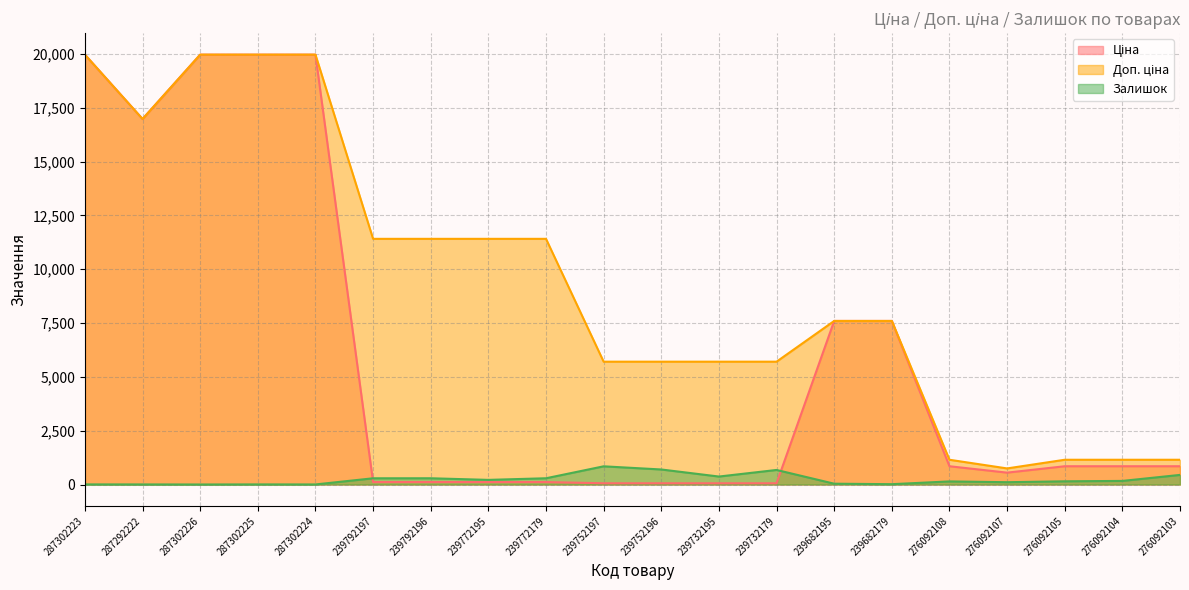

Read the Ціна value at 287302225.

19964.2